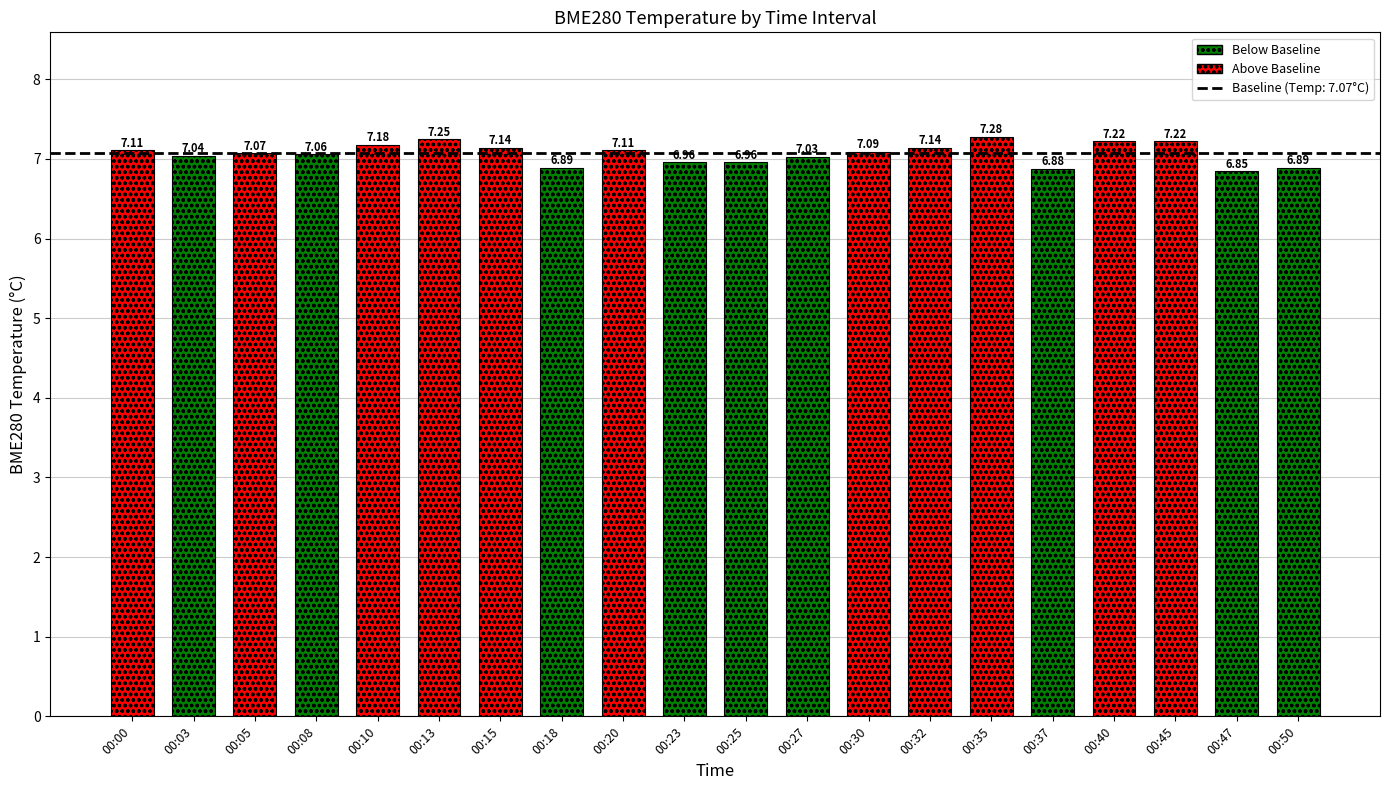

Where does the data first go above 7?

00:00